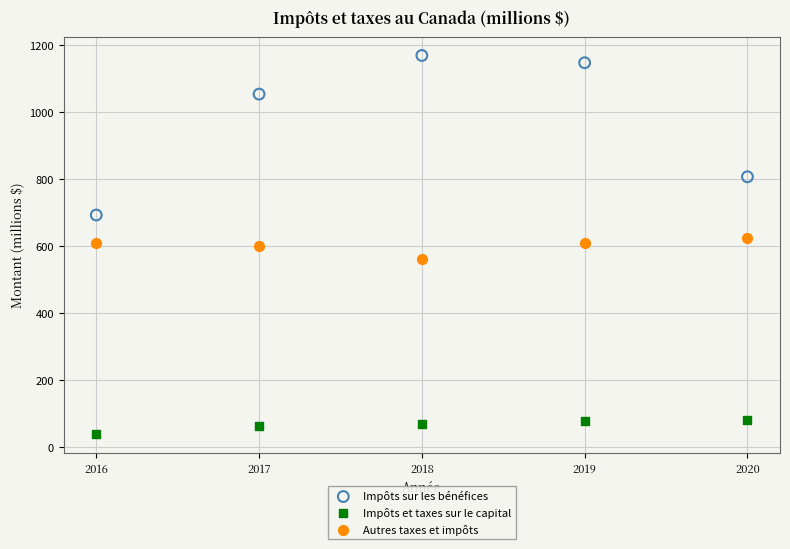

Across all data points, what is the range of Y values (max minus min)?

1129.9